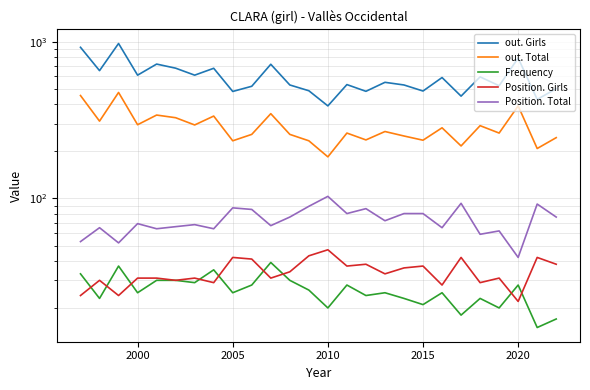

What is the difference between the maximum and minimum values in the out. Total series?

290